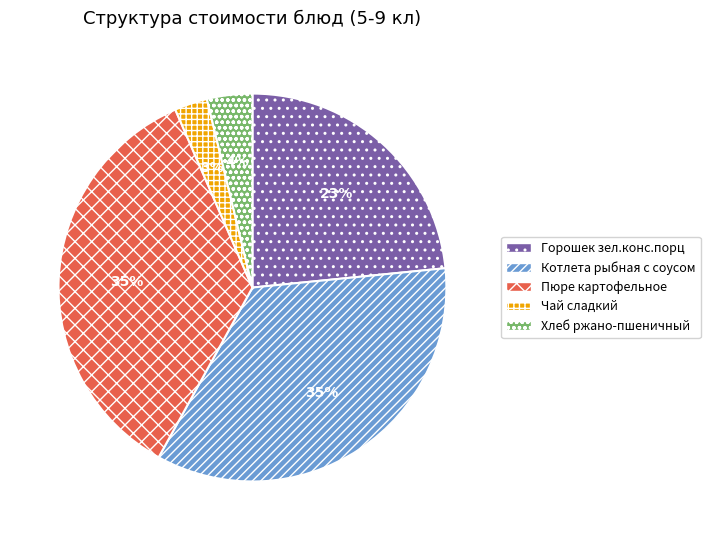

Which has a higher value, Котлета рыбная с соусом or Горошек зел.конс.порц?

Котлета рыбная с соусом